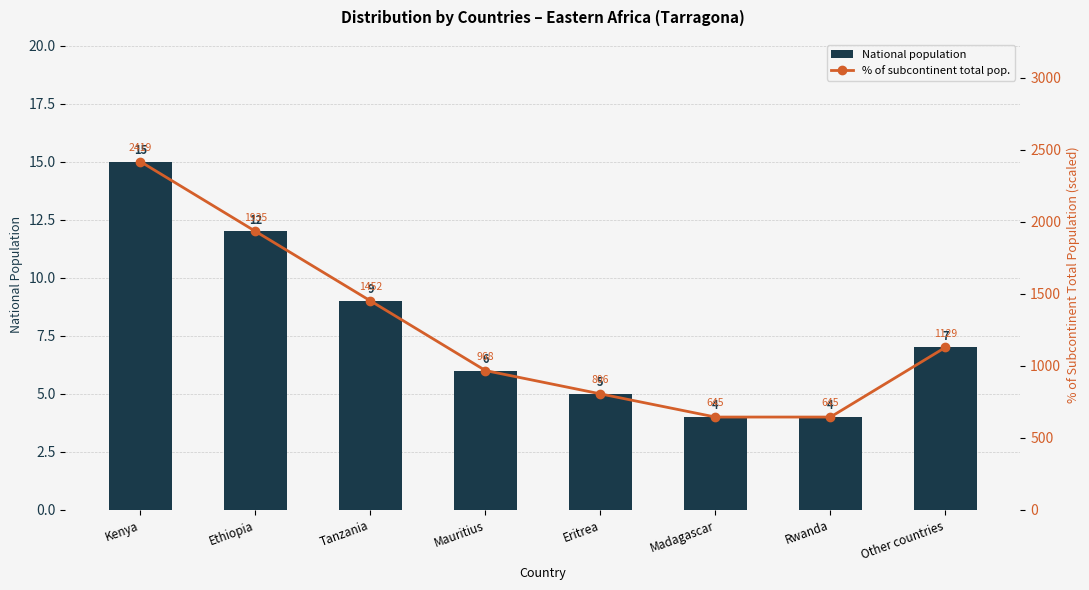

What is the difference between the highest and lowest values at Ethiopia?

1923